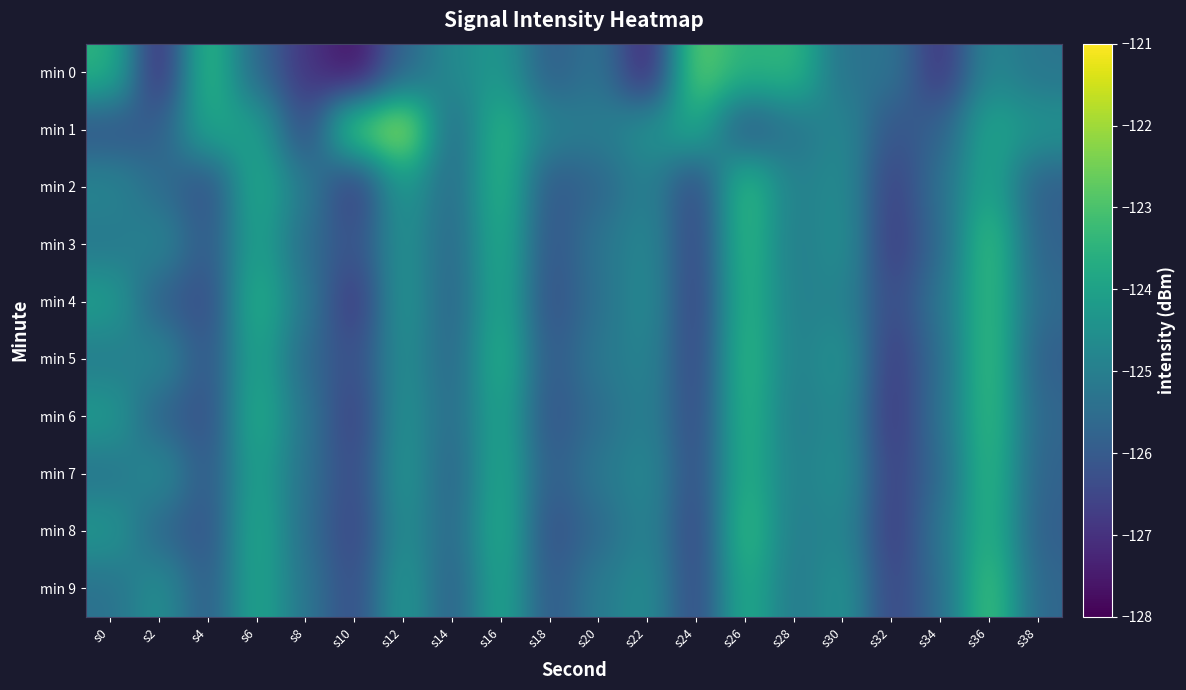

Reading left to right, what are all the values shown in this chart?

min 0: s0=-123.5	s2=-127.3	s4=-123.2	s6=-125.7	s8=-126.9	s10=-127.7	s12=-125.7	s14=-124.7	s16=-124.3	s18=-125.9	s20=-125.3	s22=-127.4	s24=-122.7	s26=-123.5	s28=-123.4	s30=-125.4	s32=-125.3	s34=-127.0	s36=-124.7	s38=-125.3
min 1: s0=-126.2	s2=-125.9	s4=-123.8	s6=-124.0	s8=-126.5	s10=-122.8	s12=-121.9	s14=-125.6	s16=-123.4	s18=-124.9	s20=-125.1	s22=-124.5	s24=-123.8	s26=-126.1	s28=-125.3	s30=-124.7	s32=-126.2	s34=-125.8	s36=-123.9	s38=-124.4
min 2: s0=-124.8	s2=-125.5	s4=-126.3	s6=-123.7	s8=-125.1	s10=-126.8	s12=-124.2	s14=-125.6	s16=-123.4	s18=-126.1	s20=-125.7	s22=-124.9	s24=-126.5	s26=-123.2	s28=-125.0	s30=-124.6	s32=-126.7	s34=-125.4	s36=-123.8	s38=-125.9
min 3: s0=-125.2	s2=-124.8	s4=-126.1	s6=-123.9	s8=-125.5	s10=-126.3	s12=-124.4	s14=-125.7	s16=-123.6	s18=-126.2	s20=-125.3	s22=-124.7	s24=-126.6	s26=-123.3	s28=-125.1	s30=-124.5	s32=-126.8	s34=-125.6	s36=-123.1	s38=-125.8
min 4: s0=-124.1	s2=-125.9	s4=-126.4	s6=-123.5	s8=-125.2	s10=-126.9	s12=-124.3	s14=-125.8	s16=-123.7	s18=-126.3	s20=-125.4	s22=-124.6	s24=-126.7	s26=-123.4	s28=-125.0	s30=-124.8	s32=-126.5	s34=-125.3	s36=-123.2	s38=-125.6
min 5: s0=-125.1	s2=-124.7	s4=-126.2	s6=-123.8	s8=-125.6	s10=-126.4	s12=-124.5	s14=-125.7	s16=-123.5	s18=-126.1	s20=-125.2	s22=-124.8	s24=-126.6	s26=-123.3	s28=-125.0	s30=-124.4	s32=-126.8	s34=-125.5	s36=-123.1	s38=-125.9
min 6: s0=-124.2	s2=-125.8	s4=-126.3	s6=-123.6	s8=-125.3	s10=-126.7	s12=-124.4	s14=-125.6	s16=-123.8	s18=-126.2	s20=-125.5	s22=-124.9	s24=-126.5	s26=-123.4	s28=-125.1	s30=-124.6	s32=-126.9	s34=-125.4	s36=-123.2	s38=-125.7
min 7: s0=-125.3	s2=-124.6	s4=-126.1	s6=-123.9	s8=-125.4	s10=-126.5	s12=-124.3	s14=-125.8	s16=-123.7	s18=-126.0	s20=-125.2	s22=-124.7	s24=-126.4	s26=-123.5	s28=-125.0	s30=-124.5	s32=-126.7	s34=-125.6	s36=-123.3	s38=-125.8
min 8: s0=-124.3	s2=-125.7	s4=-126.2	s6=-123.7	s8=-125.5	s10=-126.6	s12=-124.5	s14=-125.7	s16=-123.6	s18=-126.3	s20=-125.6	s22=-124.8	s24=-126.6	s26=-123.2	s28=-125.1	s30=-124.7	s32=-126.8	s34=-125.3	s36=-123.4	s38=-125.9
min 9: s0=-125.4	s2=-124.5	s4=-126.0	s6=-123.8	s8=-125.3	s10=-126.4	s12=-124.2	s14=-125.9	s16=-123.8	s18=-126.1	s20=-125.1	s22=-124.6	s24=-126.5	s26=-123.6	s28=-125.2	s30=-124.4	s32=-126.6	s34=-125.5	s36=-123.0	s38=-125.7